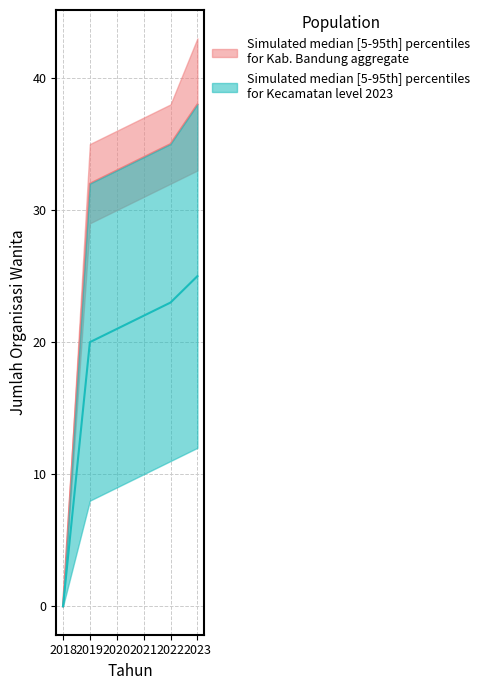

Reading left to right, transcribe all the data shown in this chart.

Jumlah Organisasi Wanita (Kab. Bandung): 0	32	33	34	35	38
Jumlah Organisasi Wanita - Upper Bound: 0	20	21	22	23	25